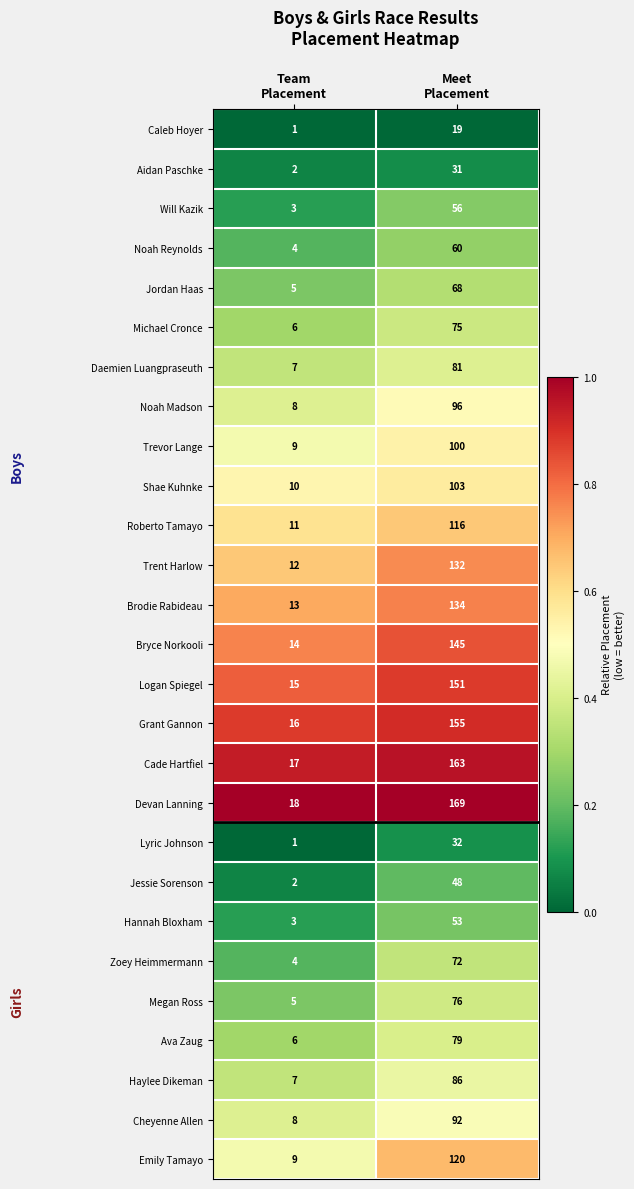

List the series in order of their peak value, lowest first.

Caleb Hoyer, Aidan Paschke, Lyric Johnson, Jessie Sorenson, Hannah Bloxham, Will Kazik, Noah Reynolds, Jordan Haas, Zoey Heimmermann, Michael Cronce, Megan Ross, Ava Zaug, Daemien Luangpraseuth, Haylee Dikeman, Cheyenne Allen, Noah Madson, Trevor Lange, Shae Kuhnke, Roberto Tamayo, Emily Tamayo, Trent Harlow, Brodie Rabideau, Bryce Norkooli, Logan Spiegel, Grant Gannon, Cade Hartfiel, Devan Lanning